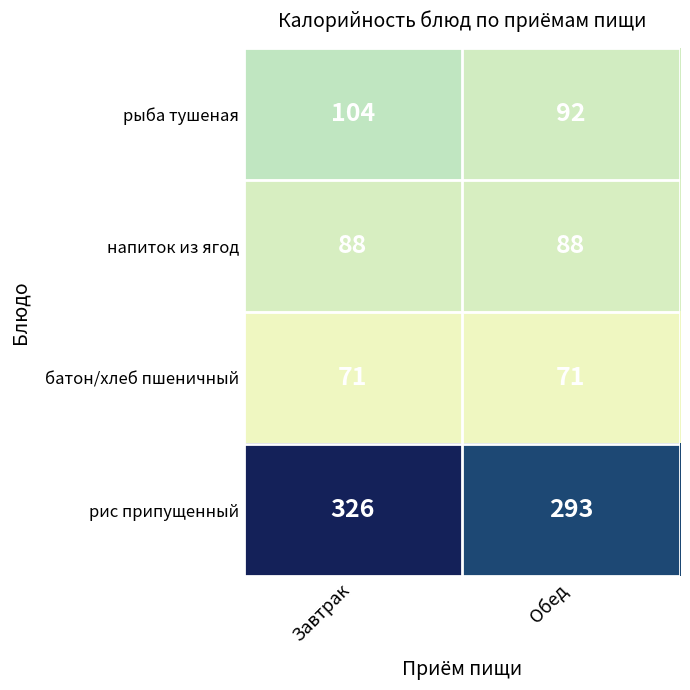

The value of рыба тушеная at Обед is 126. True or false?

False